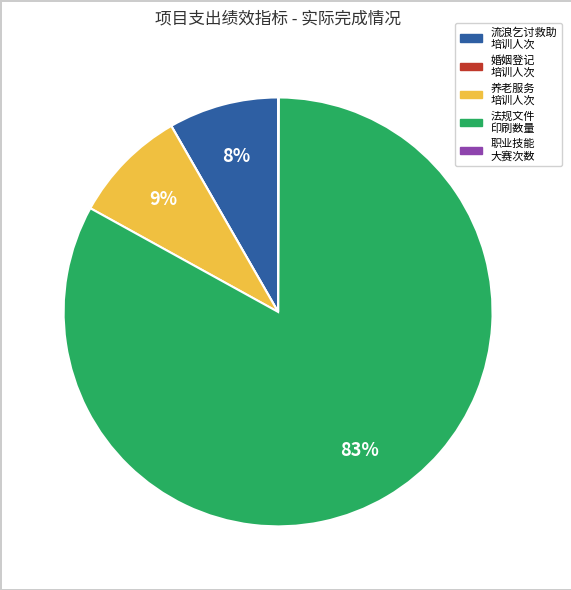

Is there a majority slice in this chart?

Yes